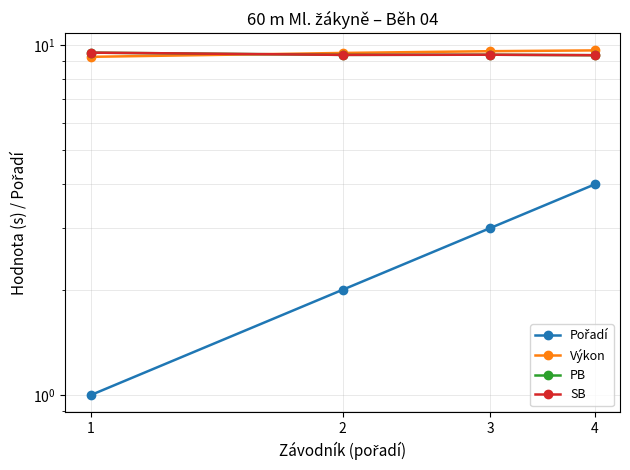

What is the sum of the Výkon values at 3 and 1?

18.9